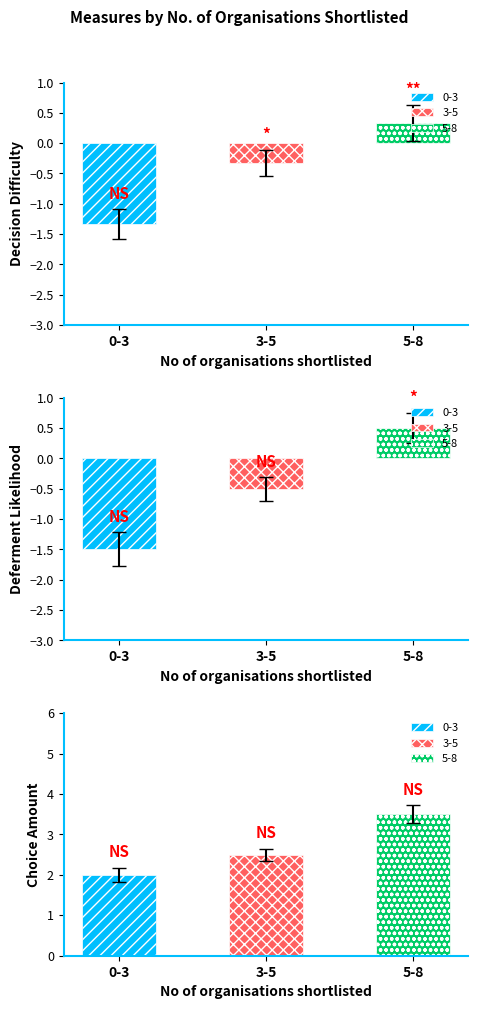

What is the difference between the Decision Difficulty values at 3-5 and 0-3?

1.0